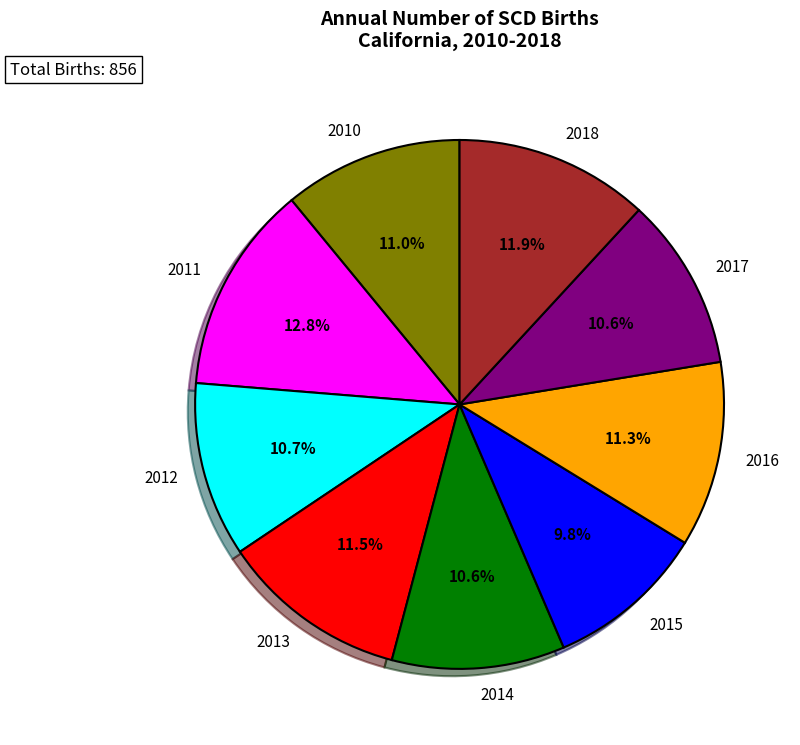

Count the number of slices in the pie.

9